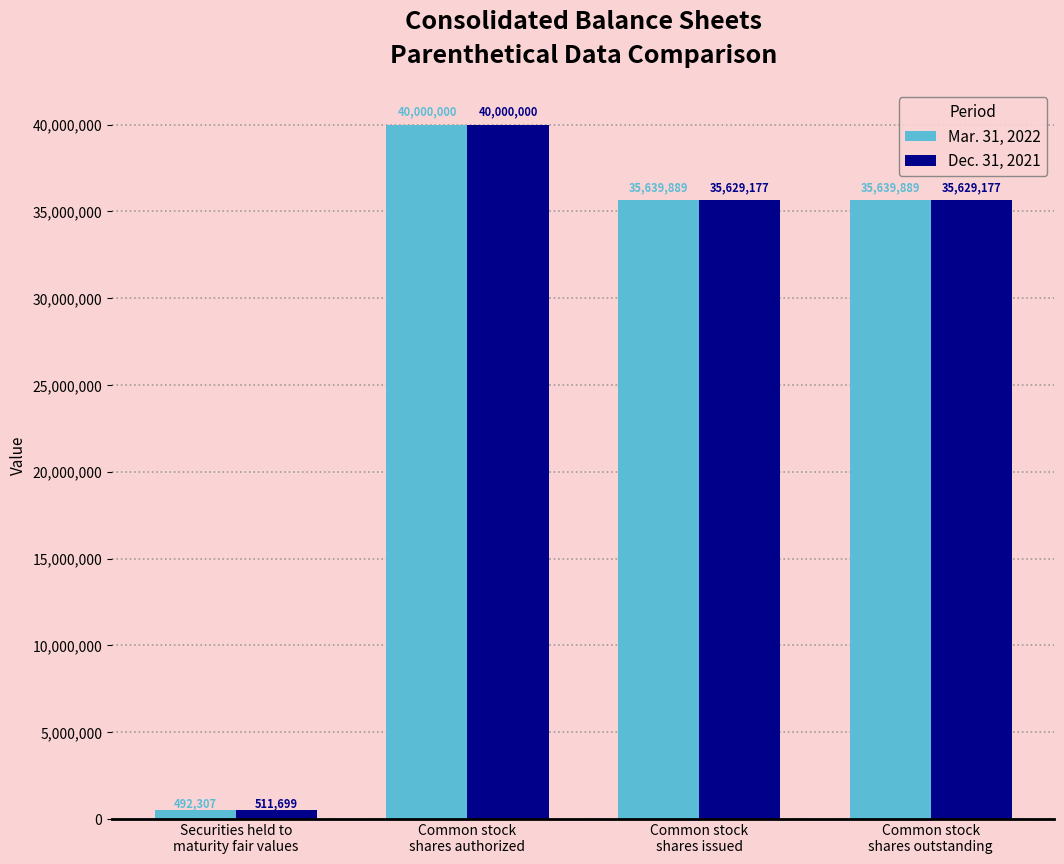

List the series in order of their overall mean, highest first.

Mar. 31, 2022, Dec. 31, 2021